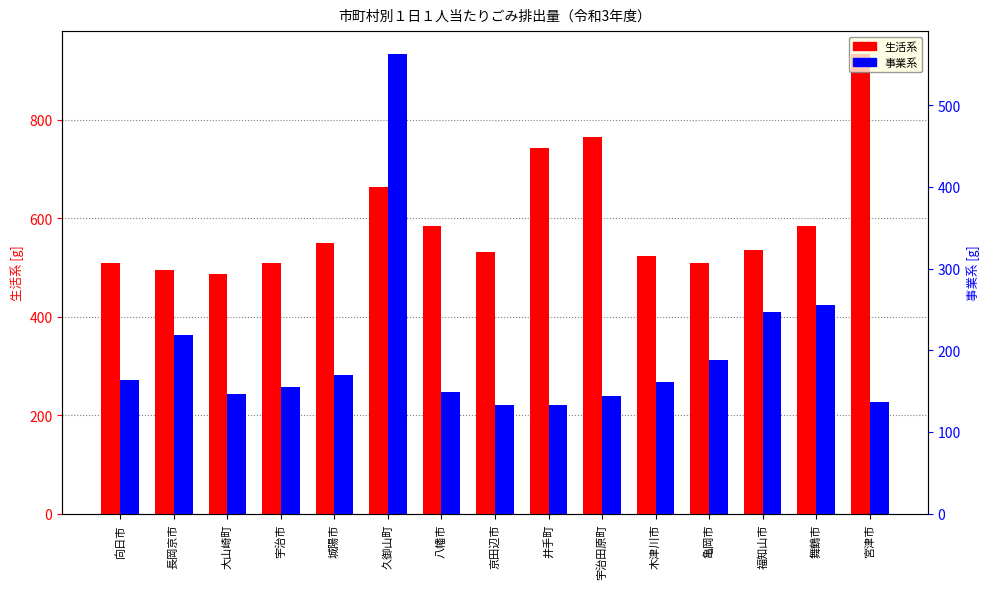

Read the 生活系 value at 向日市.

508.6